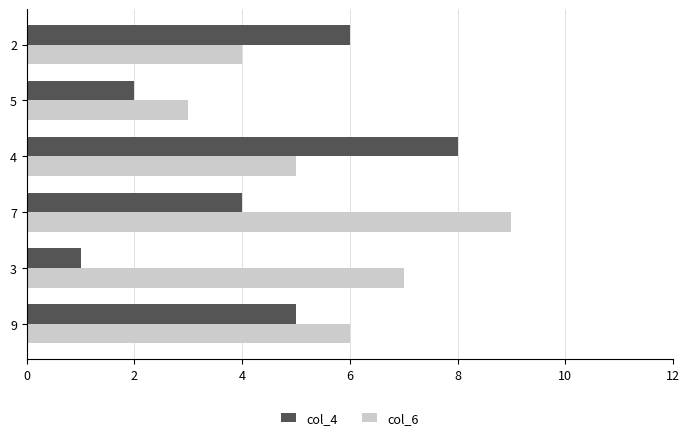

List the labels in order of col_6 value, largest first.

7, 3, 9, 4, 2, 5